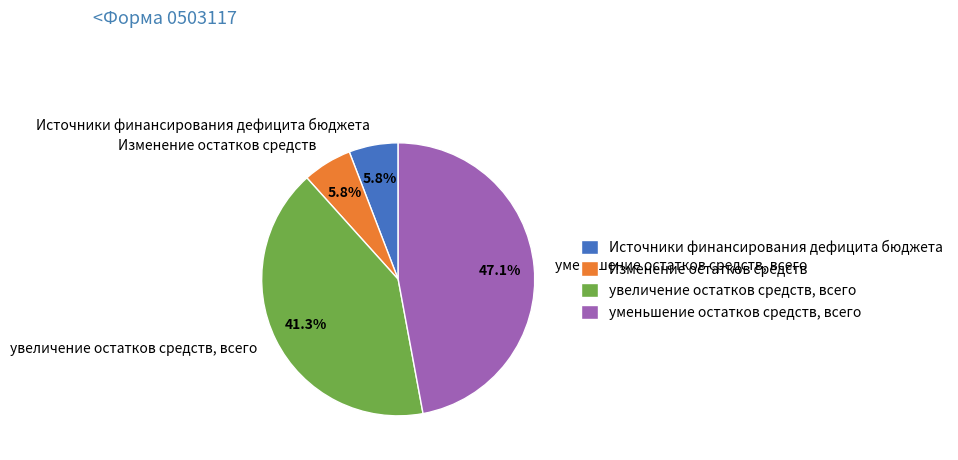

Does увеличение остатков средств, всего account for over 50% of the chart?

No